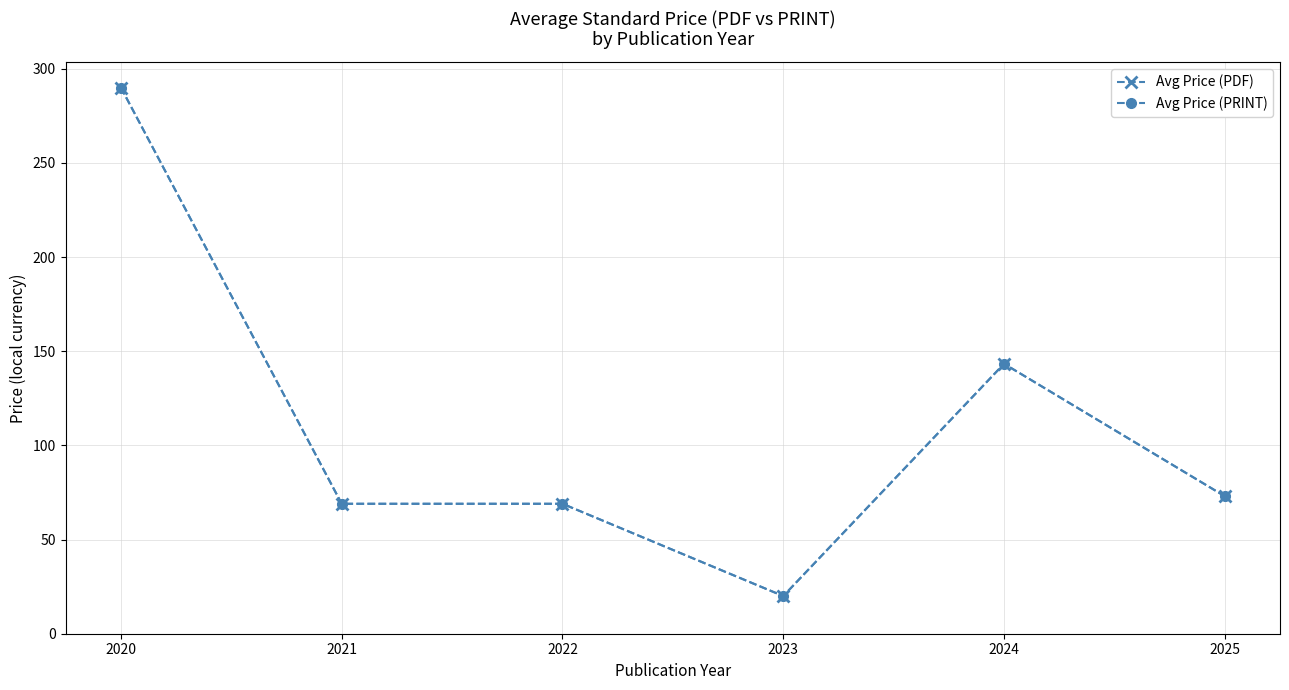

Does the chart have visible grid lines?

Yes